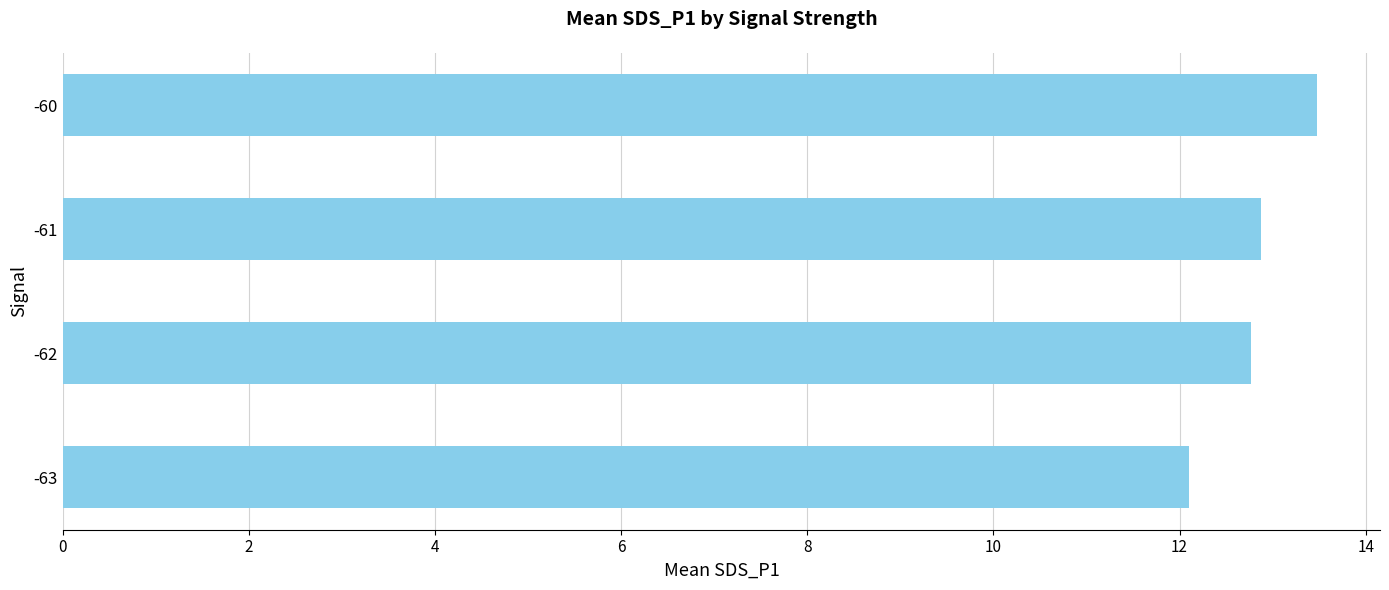

Are the bars horizontal?

Yes